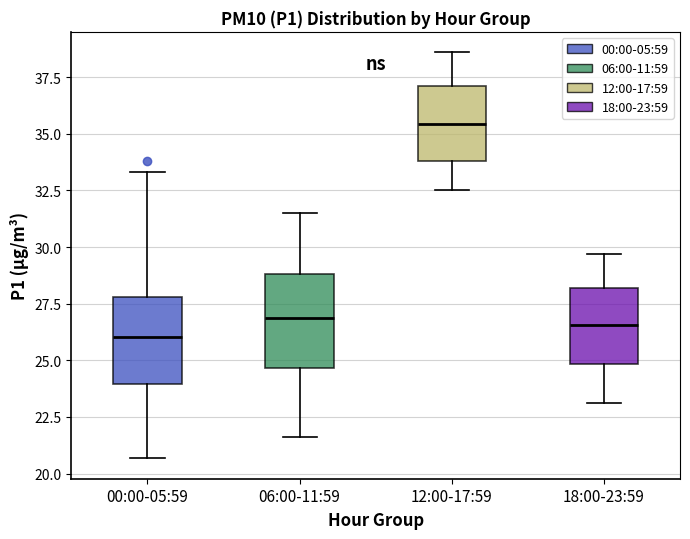

Where is the lower edge of the box for 00:00-05:59 on the y-axis? The values are not printed on the chart, so give them approximately, as read against the axis.

24.0